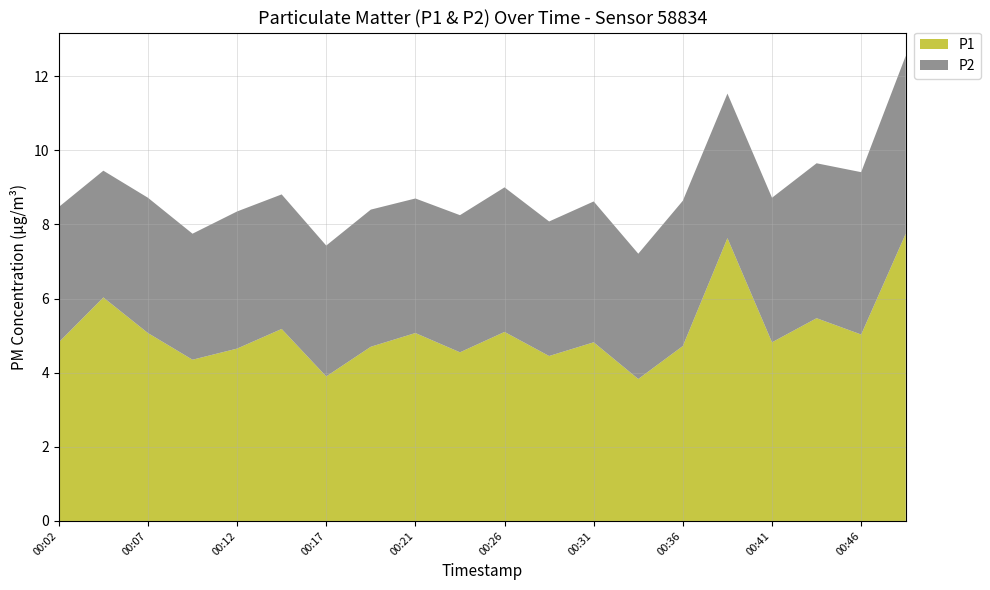

Reading left to right, list all the values displayed in this chart.

P1: 4.8	6.0	5.1	4.3	4.7	5.2	3.9	4.7	5.1	4.5	5.1	4.5	4.8	3.8	4.7	7.6	4.8	5.5	5.0	7.8
P2: 3.6	3.4	3.6	3.4	3.7	3.6	3.5	3.7	3.6	3.7	3.9	3.6	3.8	3.4	3.9	3.9	3.9	4.2	4.4	4.8